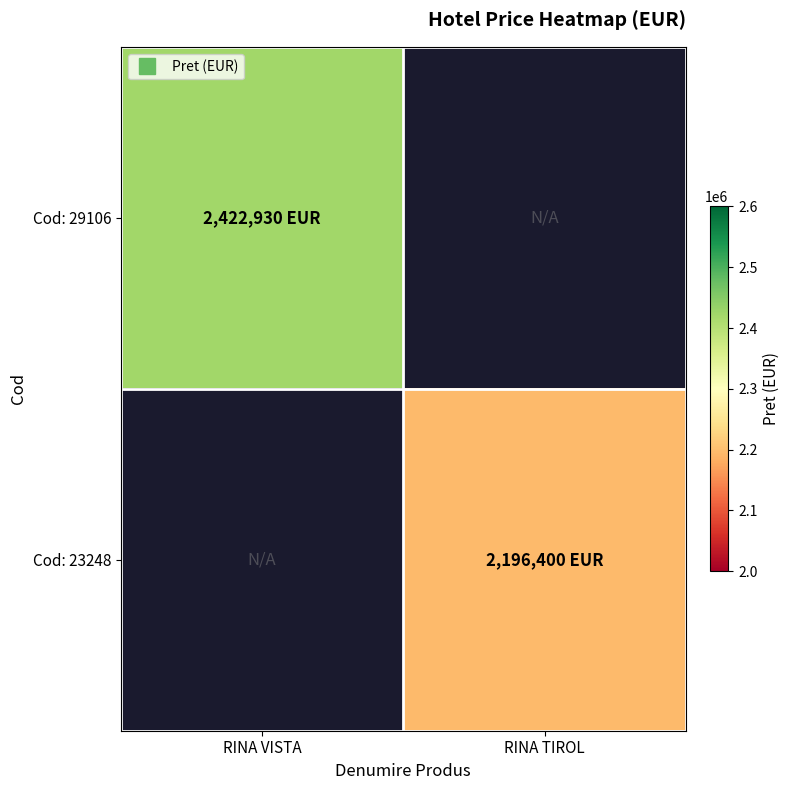

Rank the categories by Cod: 29106 value from highest to lowest.

RINA VISTA, RINA TIROL